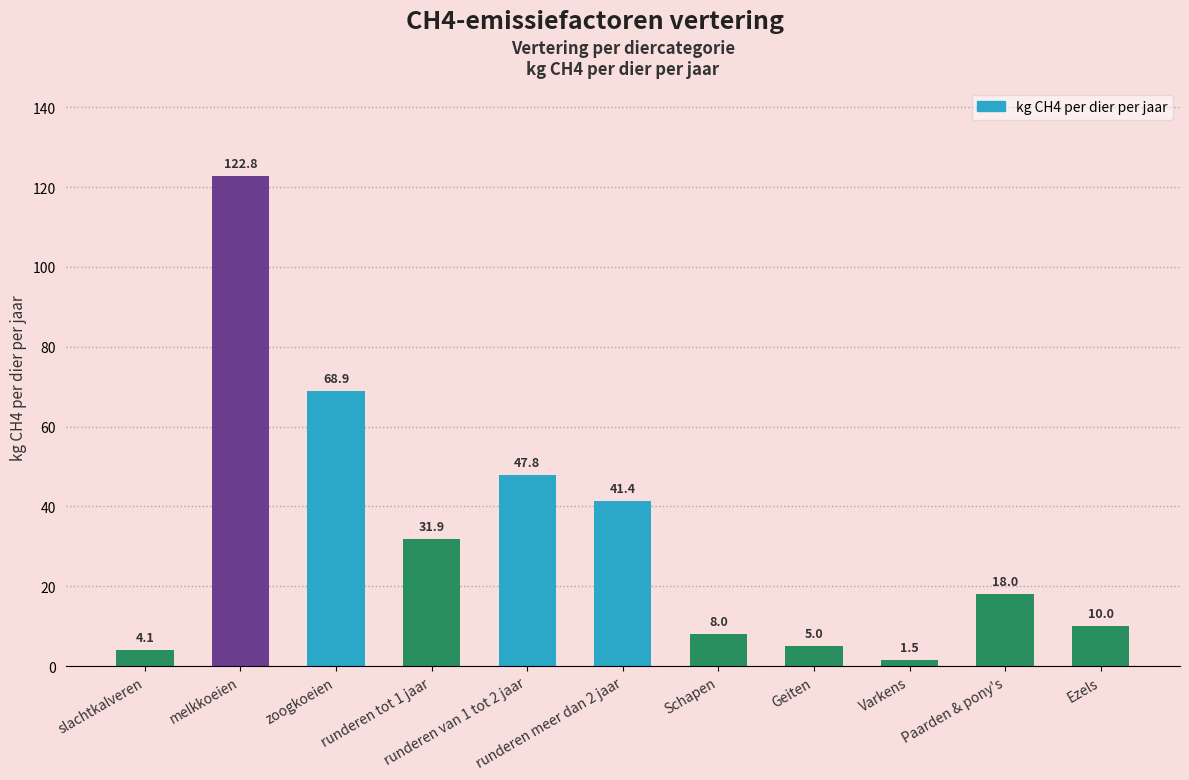

What is the greatest value displayed?

122.8